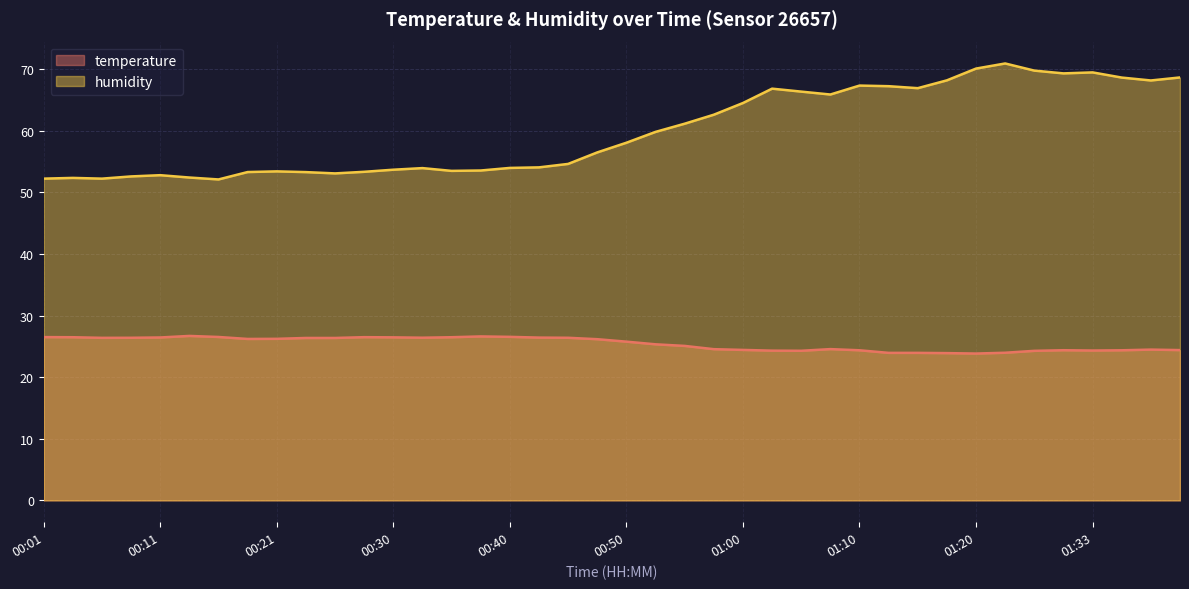

What is the minimum value for humidity?

52.1